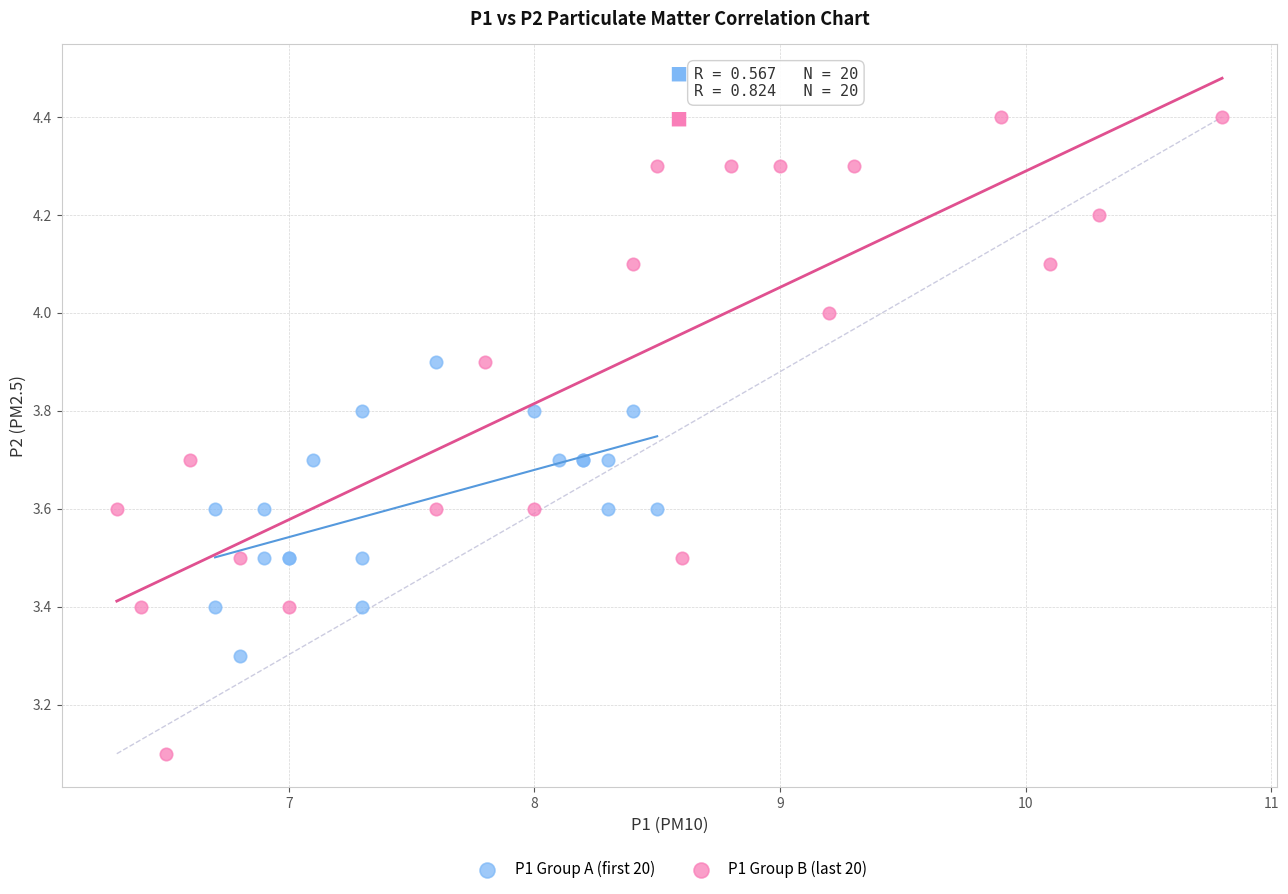

Which series reaches the minimum Y coordinate?

P1 Group B (last 20)